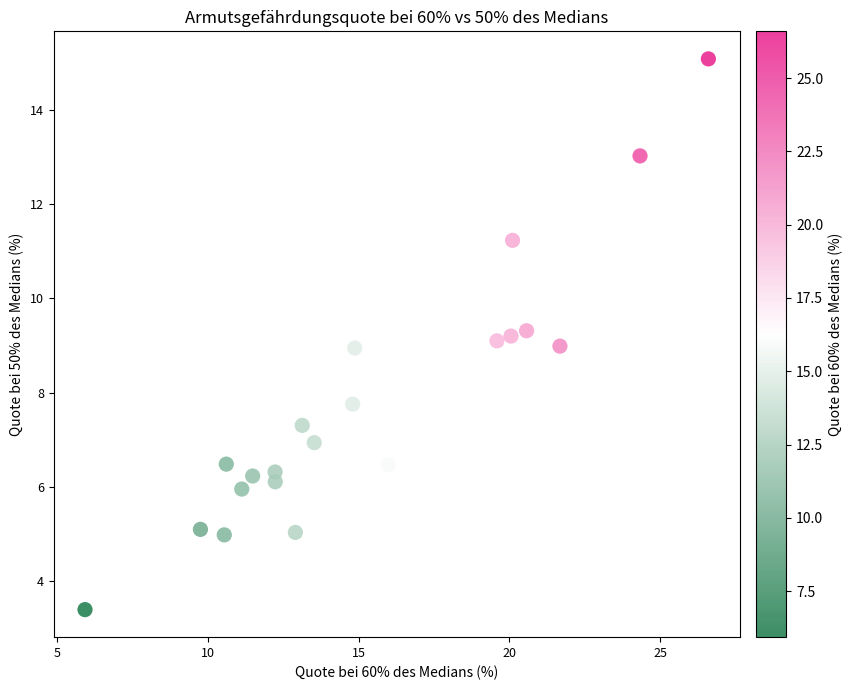

What is the range of X values (max minus min)?

20.7